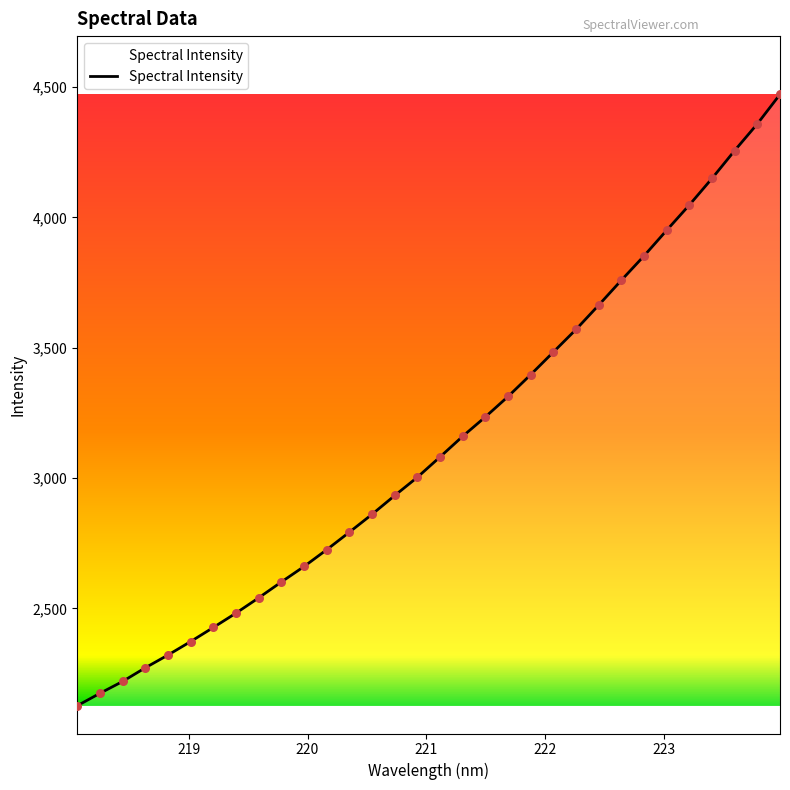

What is the difference between the maximum and minimum values?

2345.8